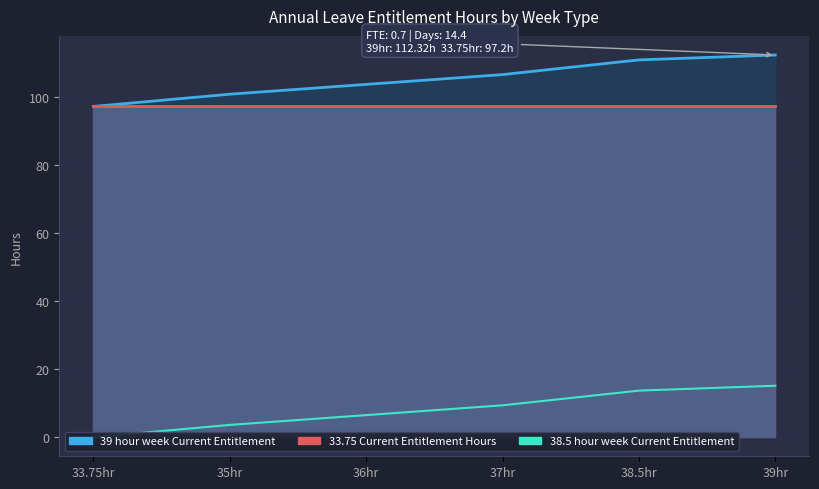

At which label does 33.75 Current Entitlement Hours reach its minimum?

33.75hr